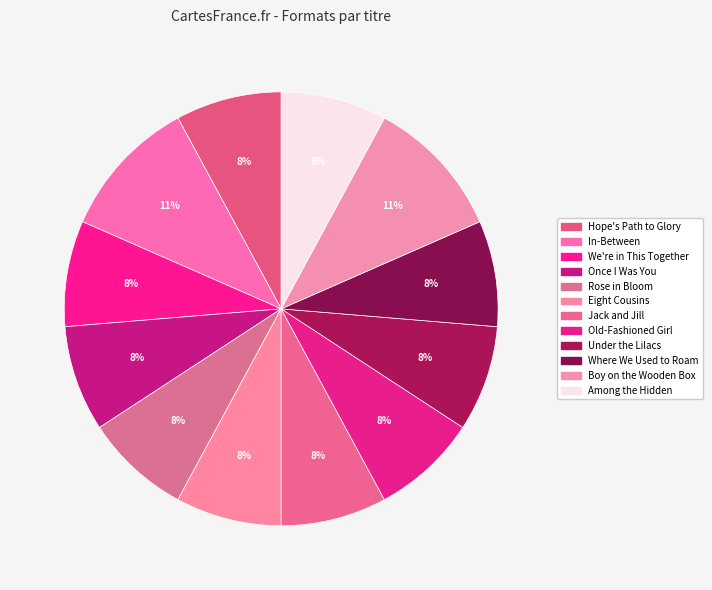

How much of the chart is everything except Among the Hidden?

92.1%